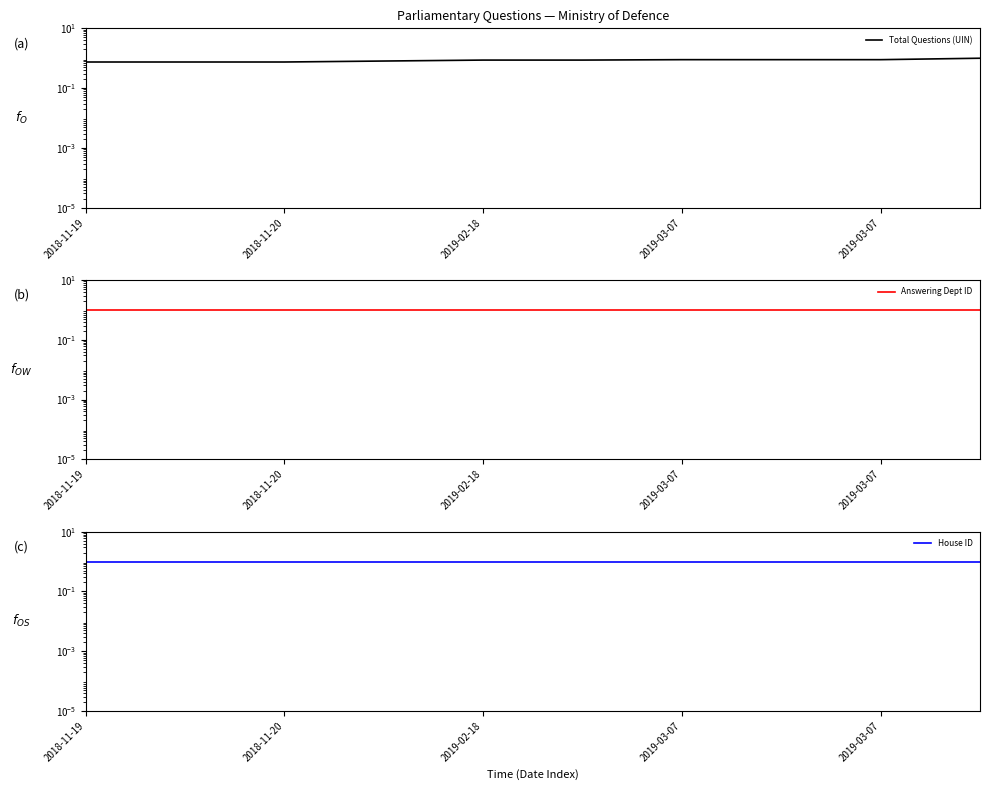

What is the label of the 3rd point from the left?

2018-11-20